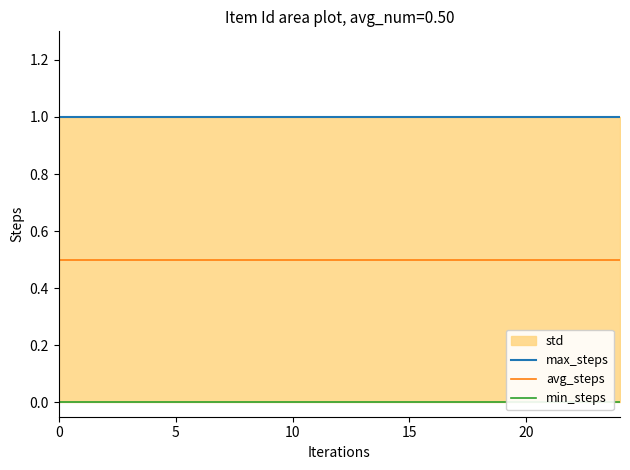

What is the total value across all series at 18?

1.5